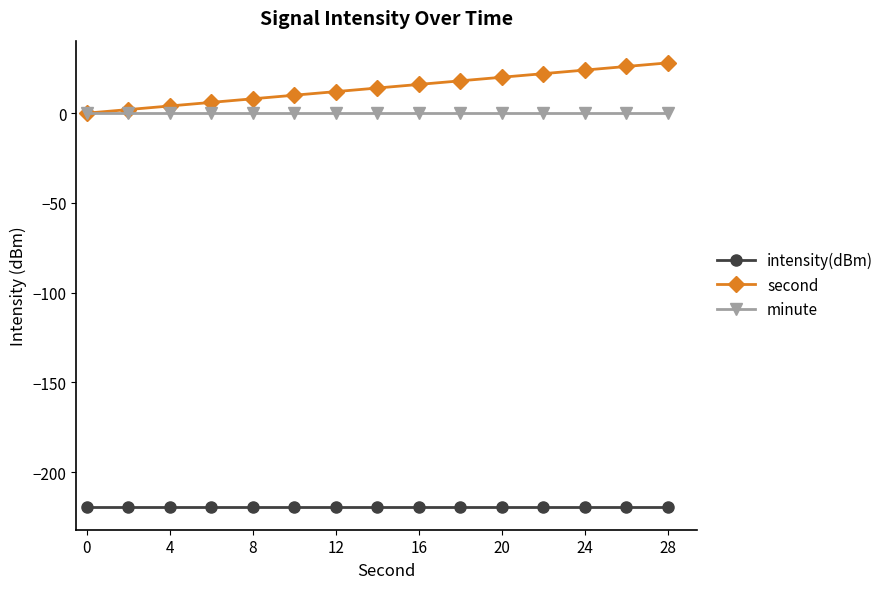

True or false: intensity(dBm) and second cross at least once.

False